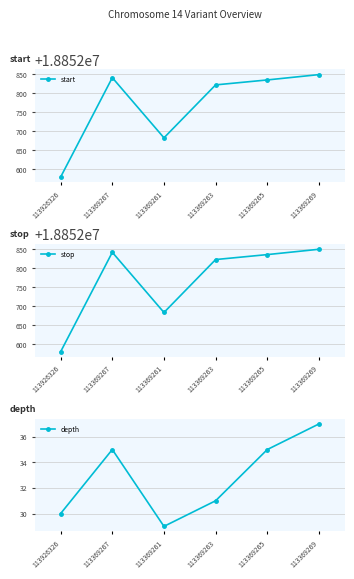

Reading right to left, list all the values displayed in this chart.

start: 113369269=18852849	113369265=18852835	113369263=18852822	113369261=18852683	113369267=18852841	113926326=18852580
stop: 113369269=18852850	113369265=18852836	113369263=18852823	113369261=18852684	113369267=18852842	113926326=18852581
depth: 113369269=37	113369265=35	113369263=31	113369261=29	113369267=35	113926326=30